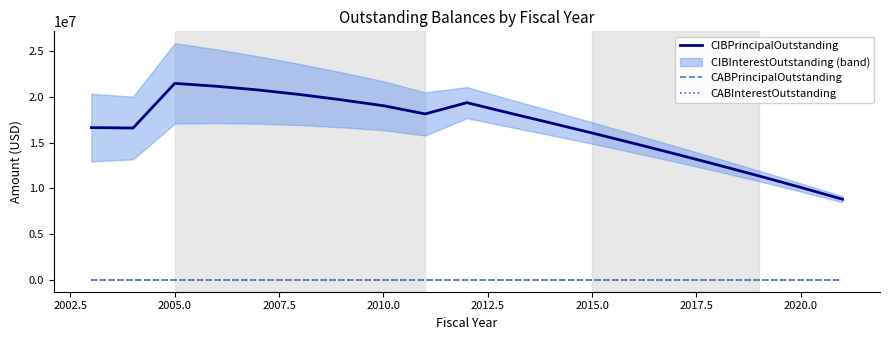

At which category is the sum across all series the highest?

2005.0